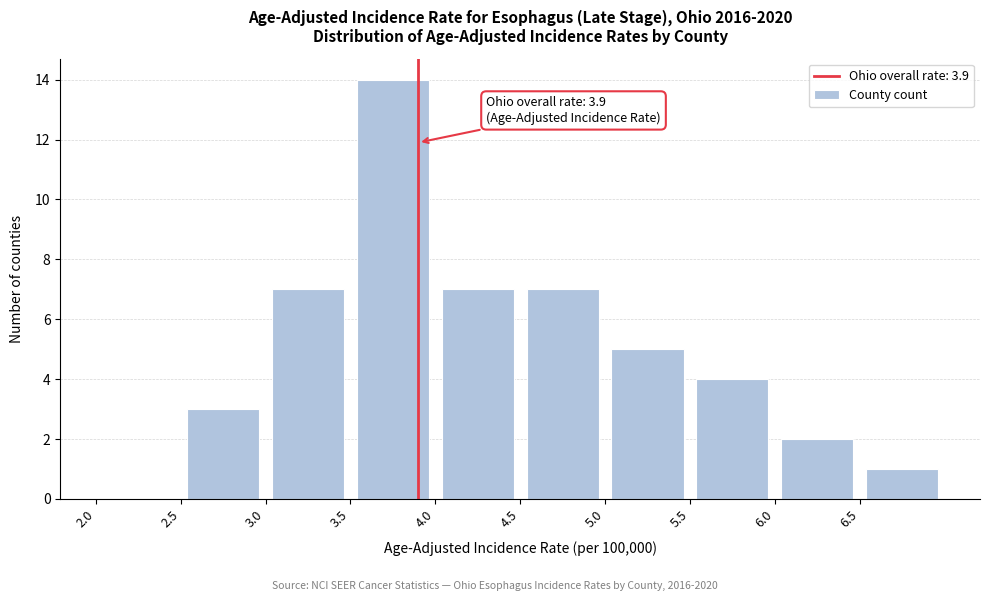

Which range on the x-axis has the tallest bar?

3.5 to 4.0